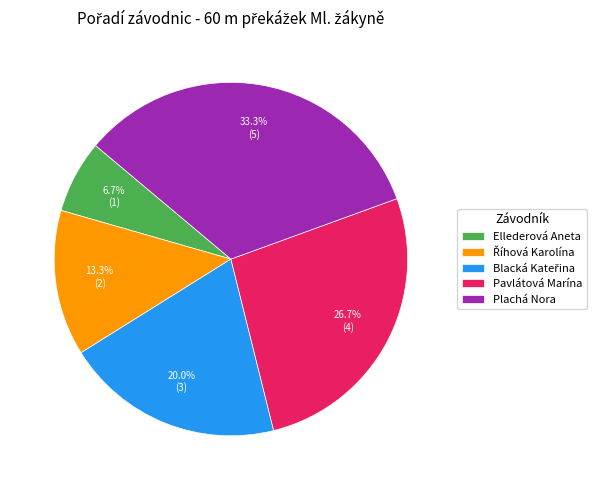

What percentage is NOT represented by Pavlátová Marína?

73.3%